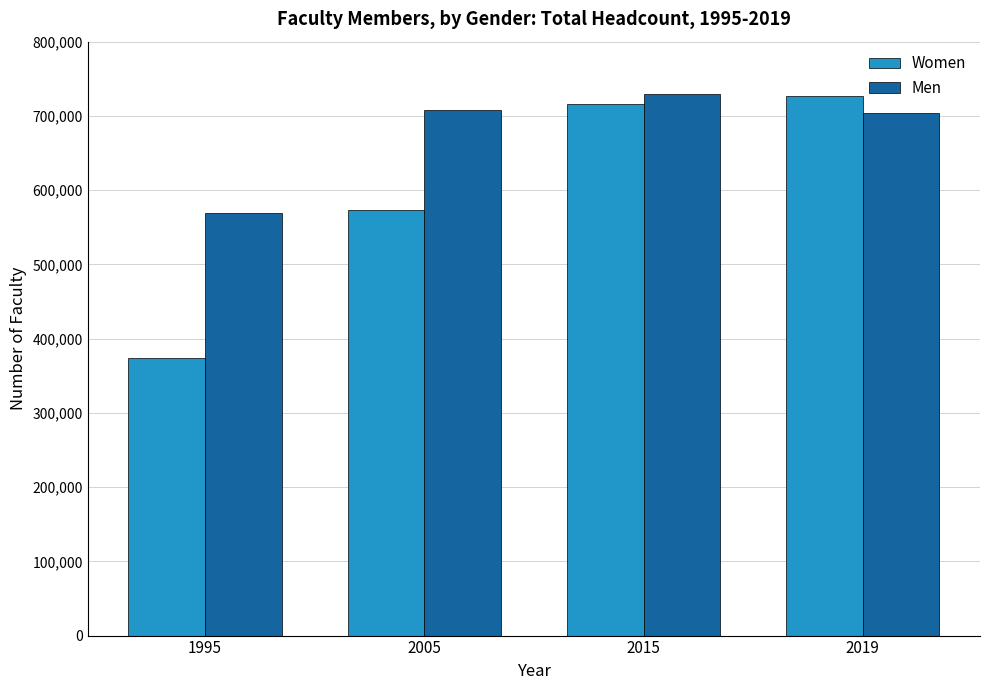

Are the bars grouped side by side (vs. stacked)?

Yes